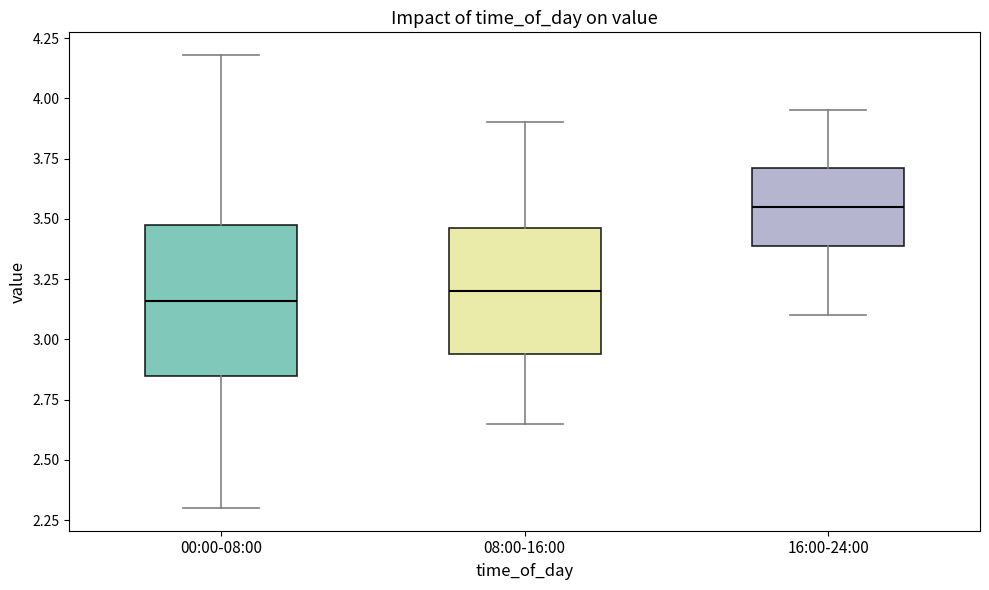

Where is the upper edge of the box for 16:00-24:00 on the y-axis? The values are not printed on the chart, so give them approximately, as read against the axis.

3.70